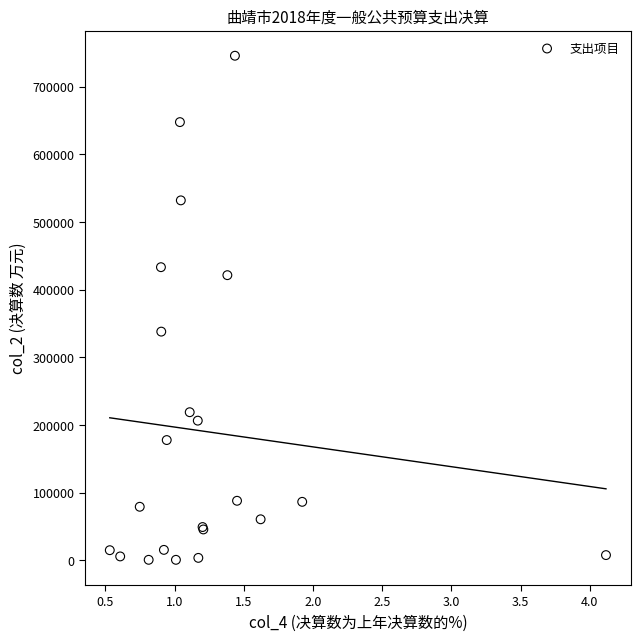

What Y value in the scatter plot is closest to 373129?

337884